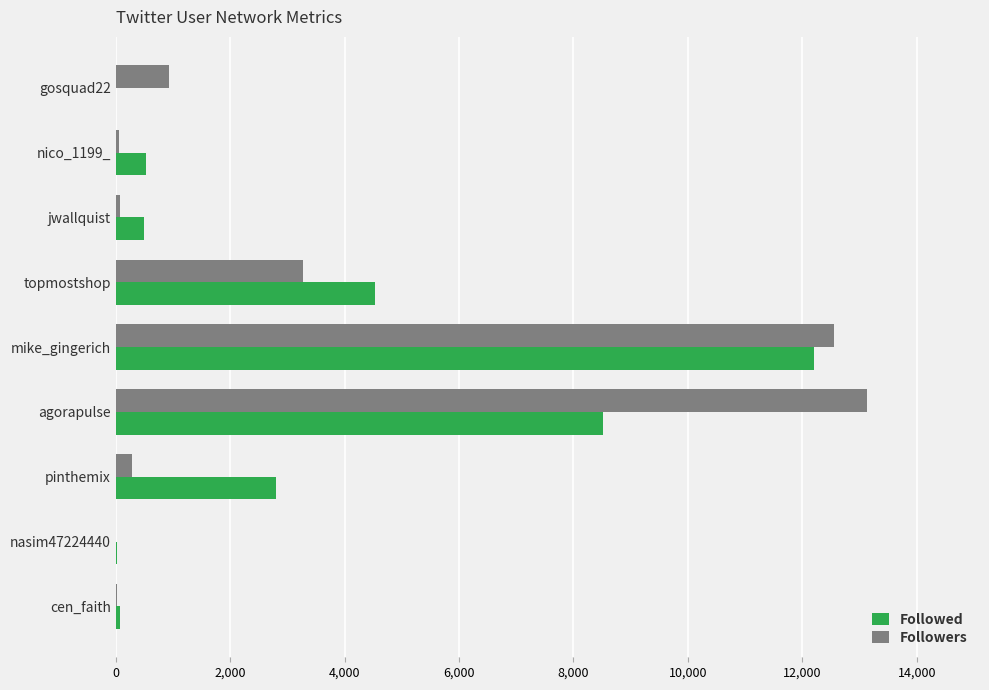

At which category is the sum across all series the highest?

mike_gingerich